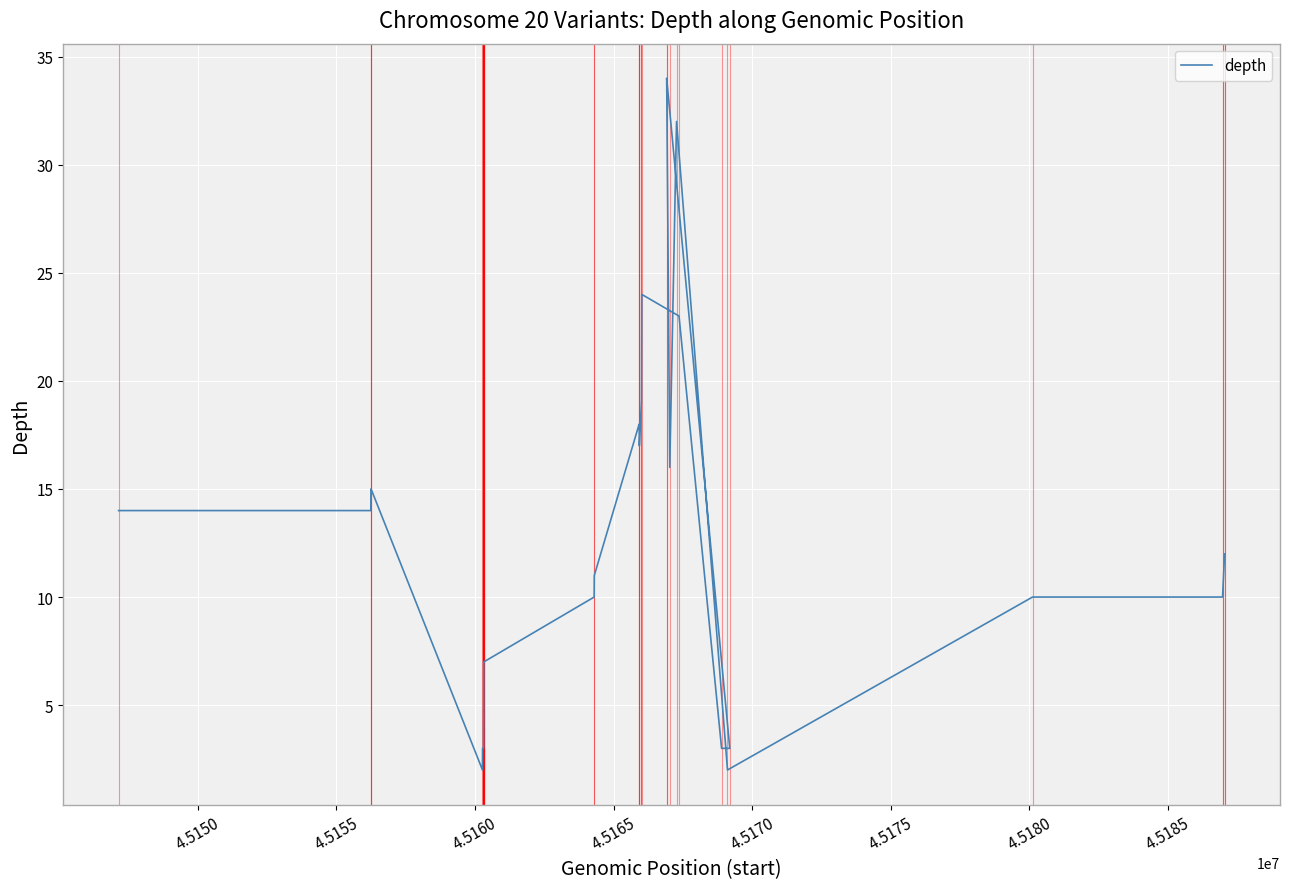

The chart shows a value of 1 at 12. True or false?

False